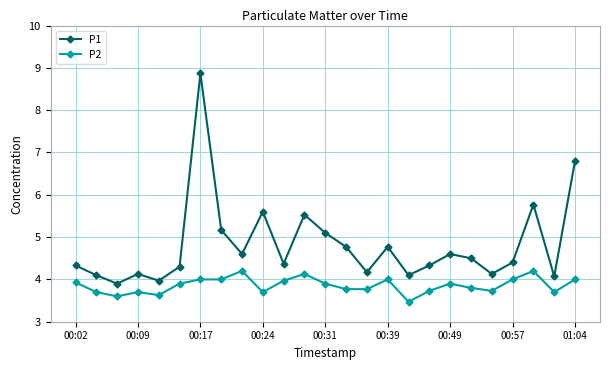

What is the value of the P1 point at the 14th from the left?

4.8